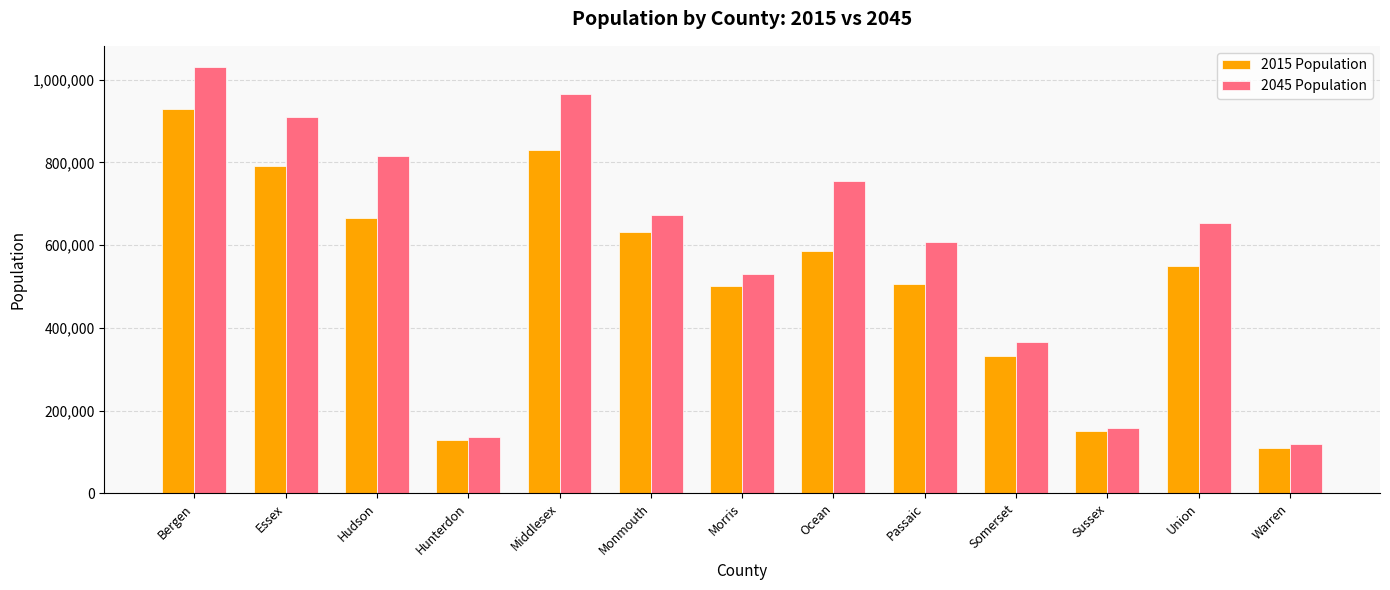

Is it true that 2015 Population equals 505892 at Passaic?

True